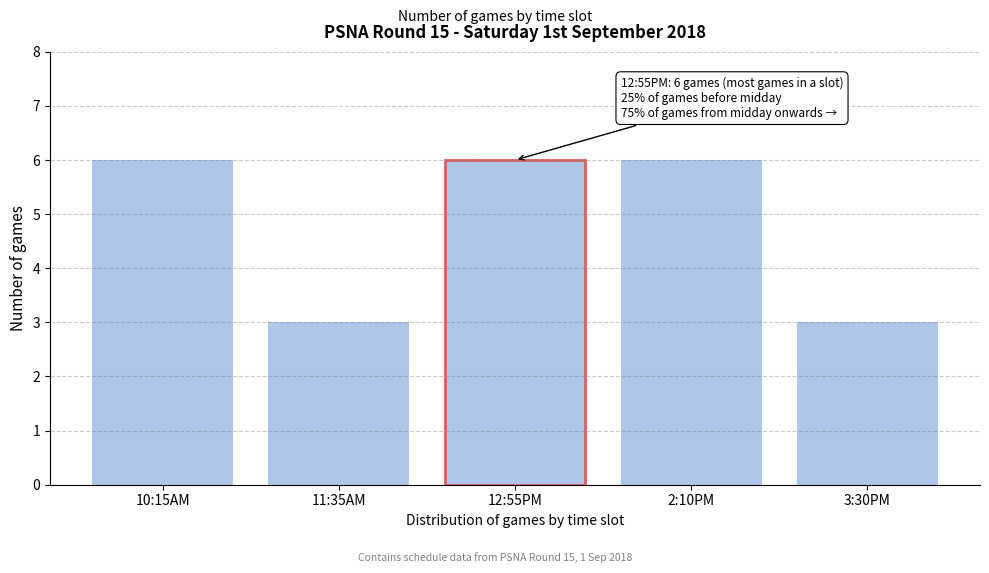

Reading left to right, extract all data points from this chart.

10:15AM=6	11:35AM=3	12:55PM=6	2:10PM=6	3:30PM=3